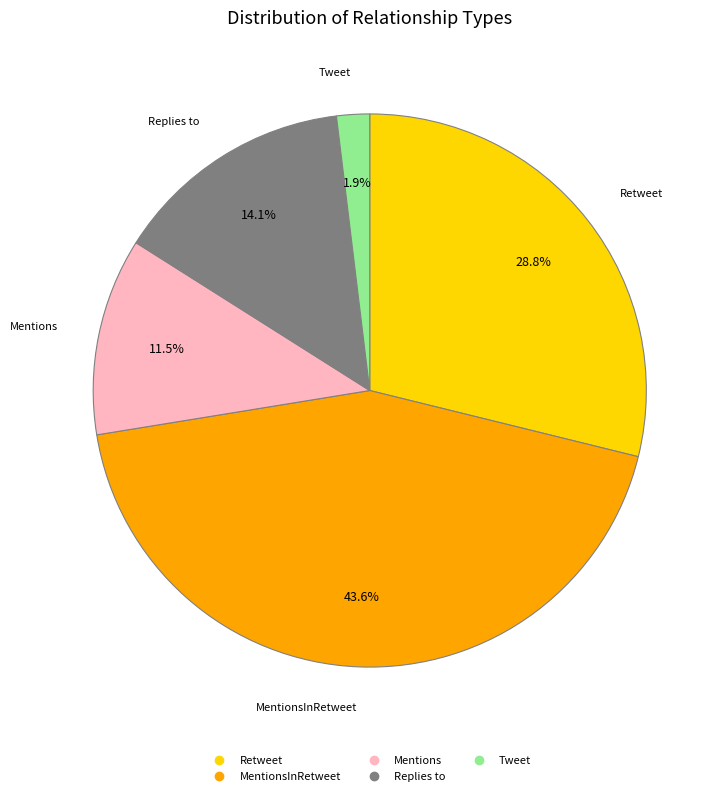

How many segments does this pie chart have?

5